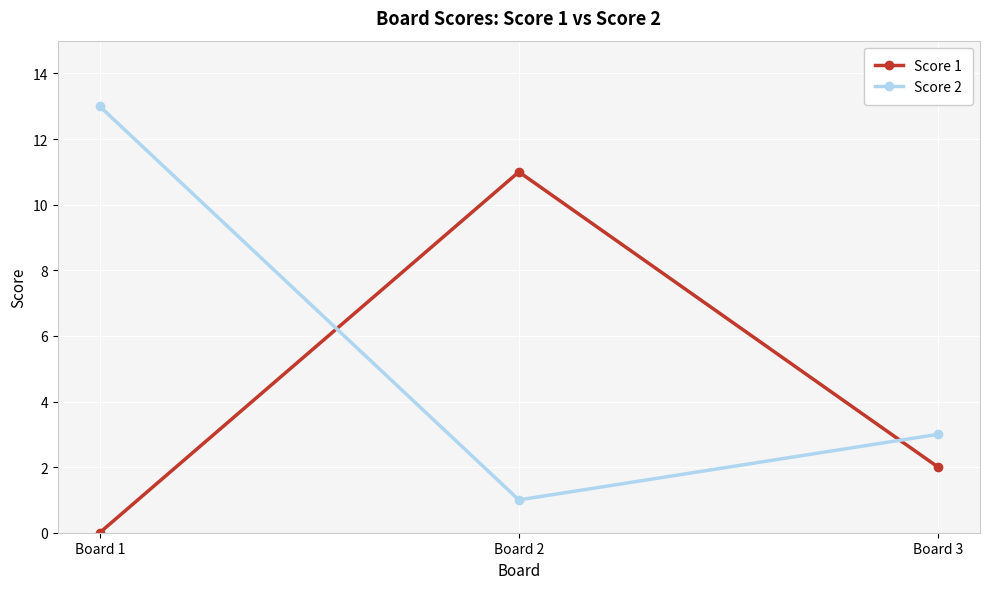

Is it true that Score 1 equals 11 at Board 2?

True